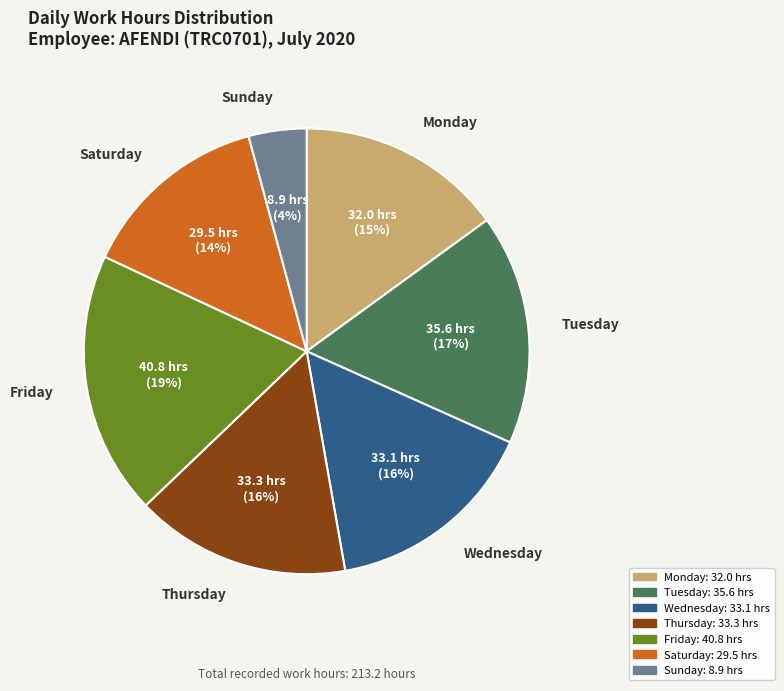

Is there a majority slice in this chart?

No